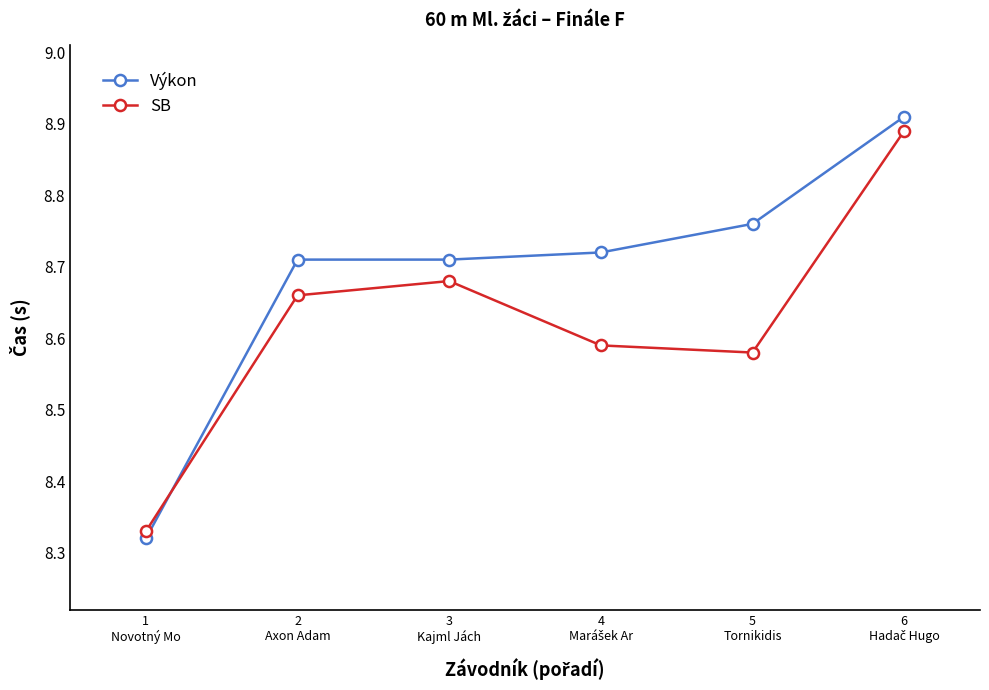

Which series has the largest total across all categories?

Výkon